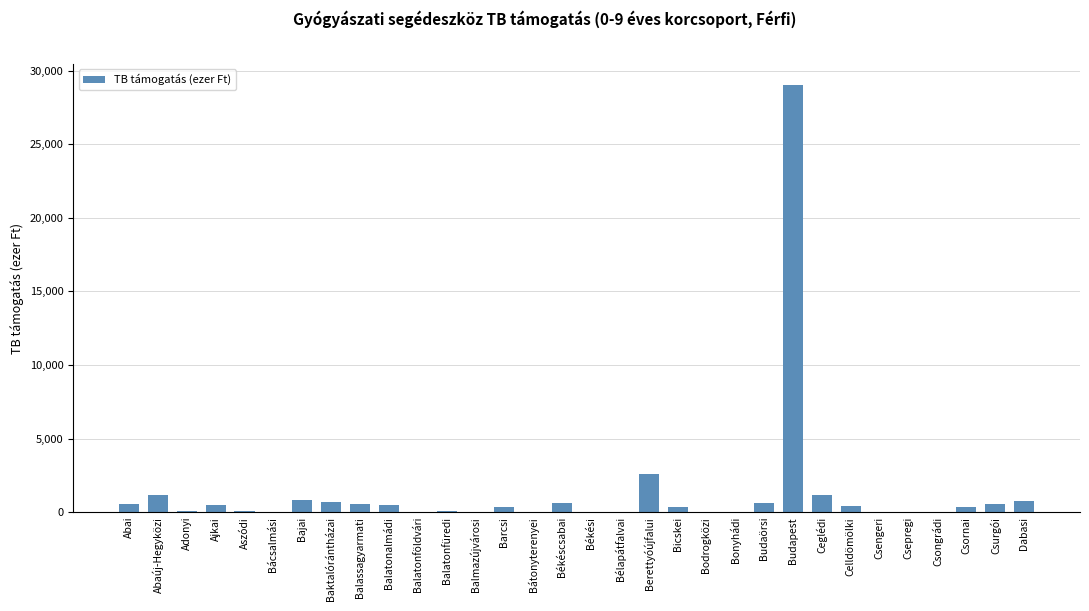

Is it true that the value at Budapest is 7389.7?

False